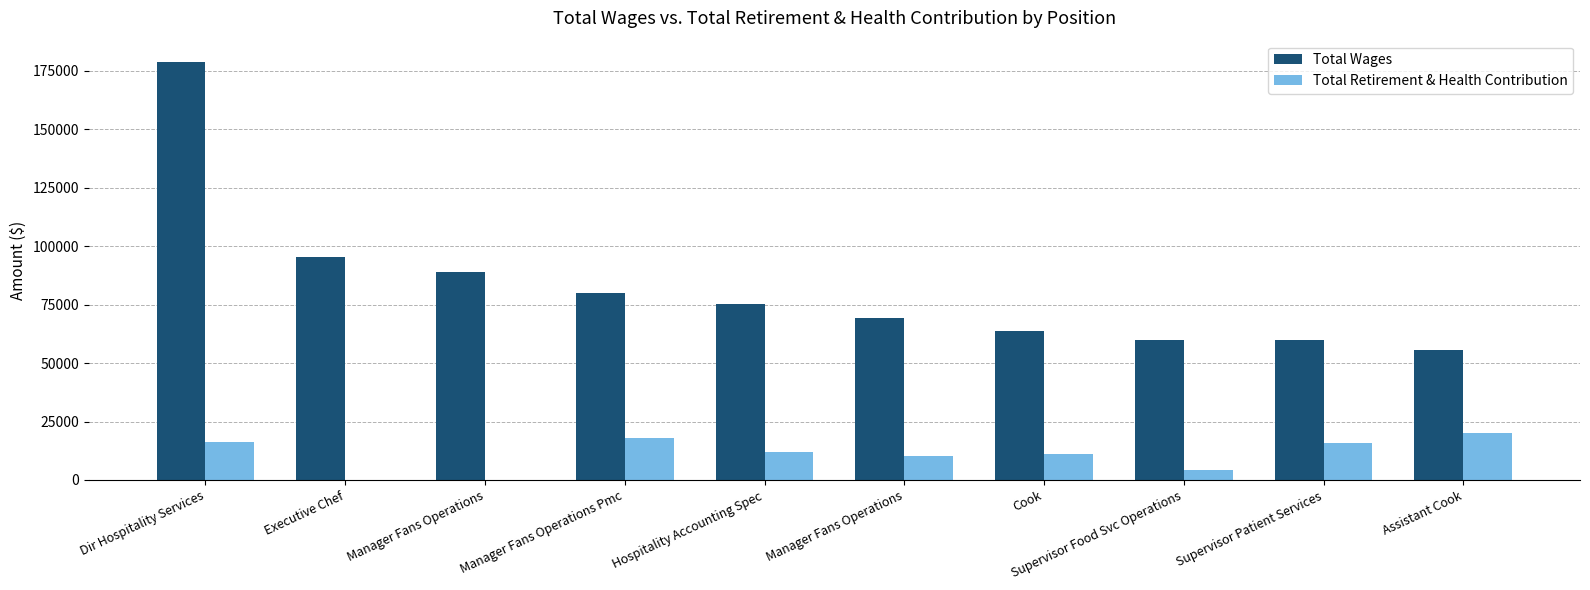

Is it true that Total Wages equals 120021 at Hospitality Accounting Spec?

False